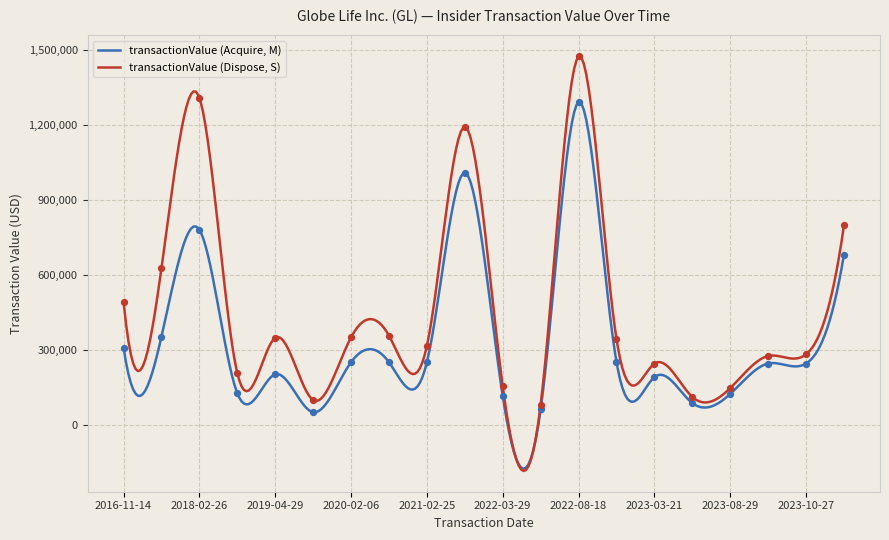

Which series reaches the maximum Y coordinate?

transactionValue (Dispose, S)